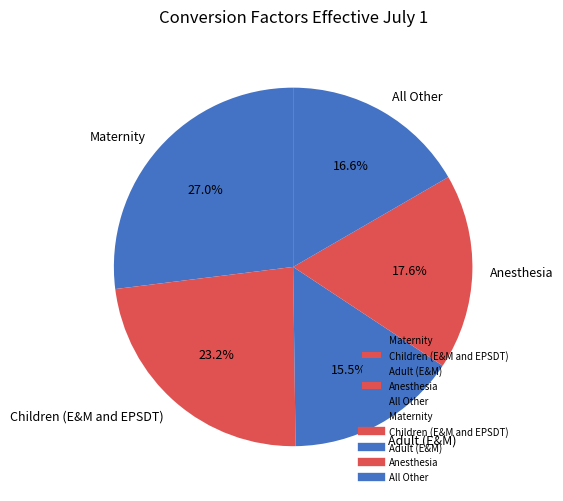

What portion of the pie excludes Children (E&M and EPSDT)?

76.8%